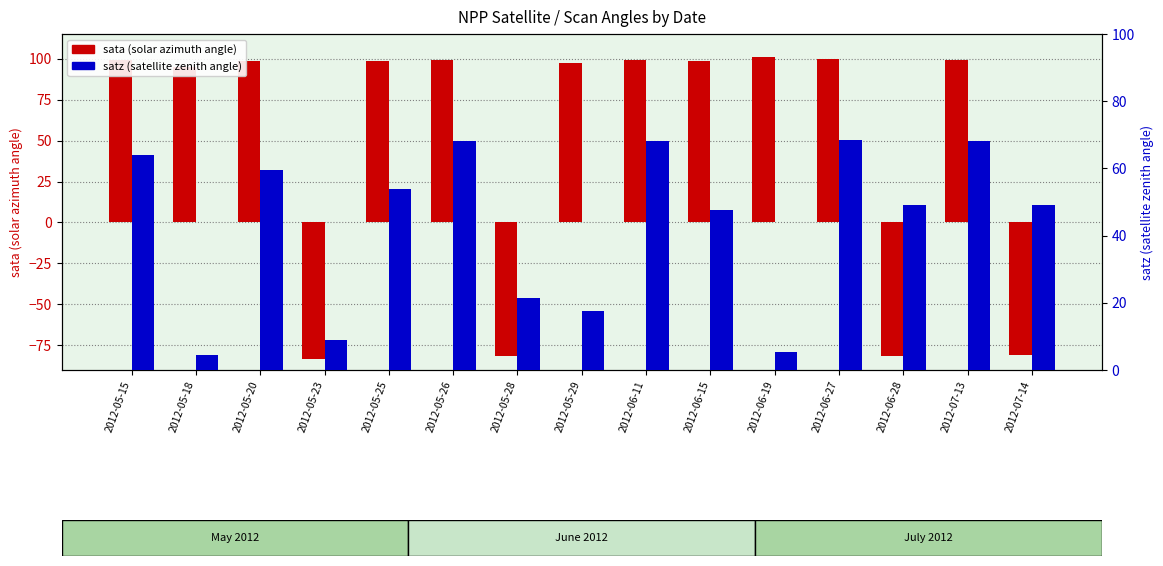

At which label does satz (satellite zenith) first exceed 49?

2012-05-15